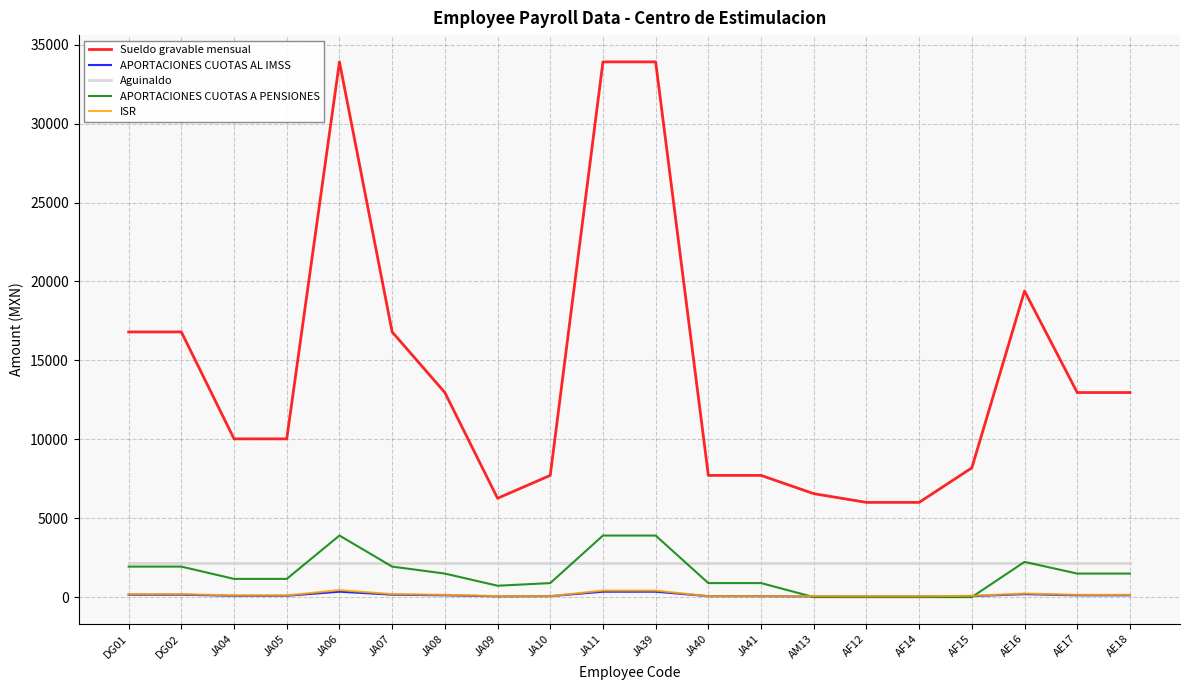

What is the maximum value shown in the chart?

33909.9